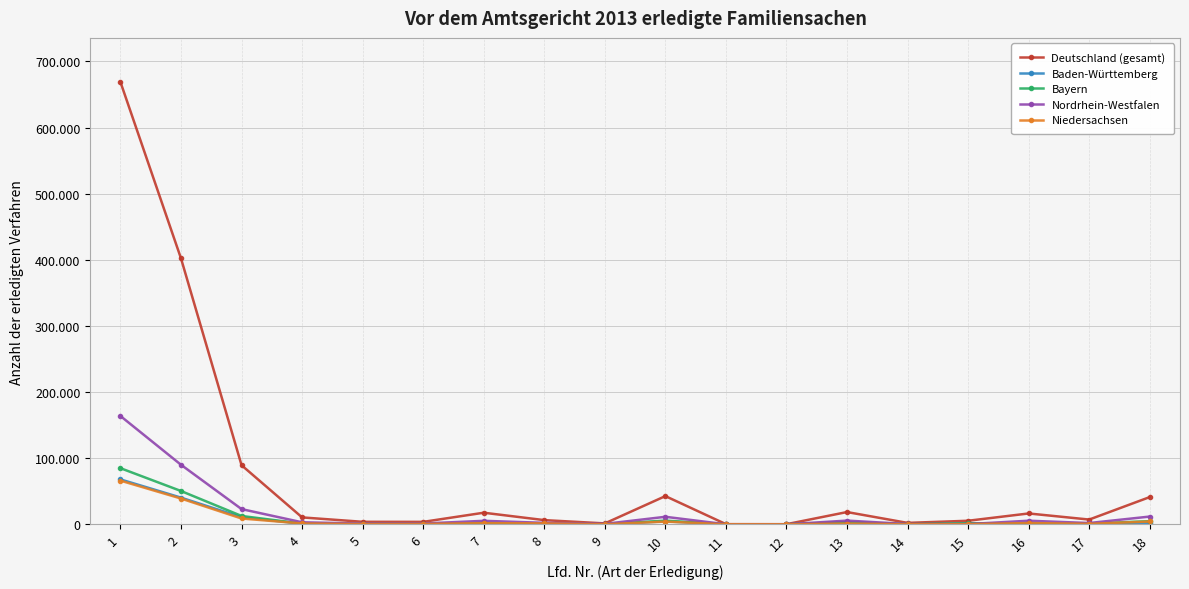

What is the total value across all series at 18?

64154